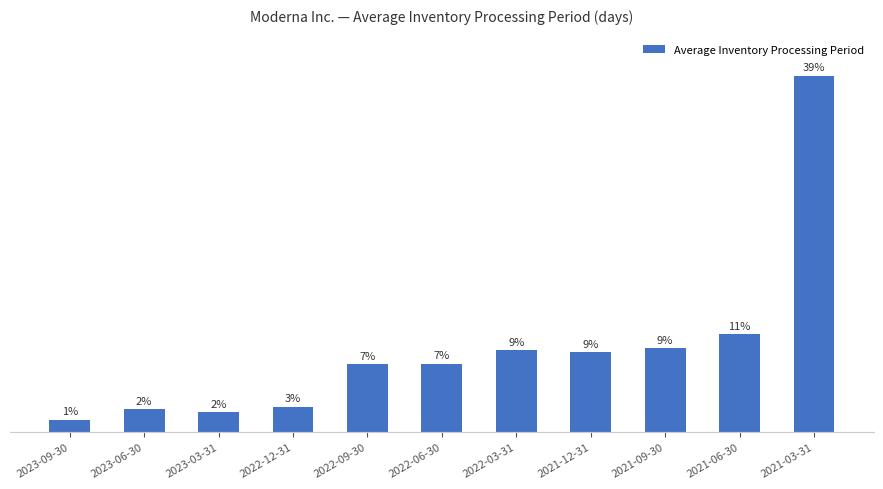

The chart shows a value of 44 at 2022-09-30. True or false?

False